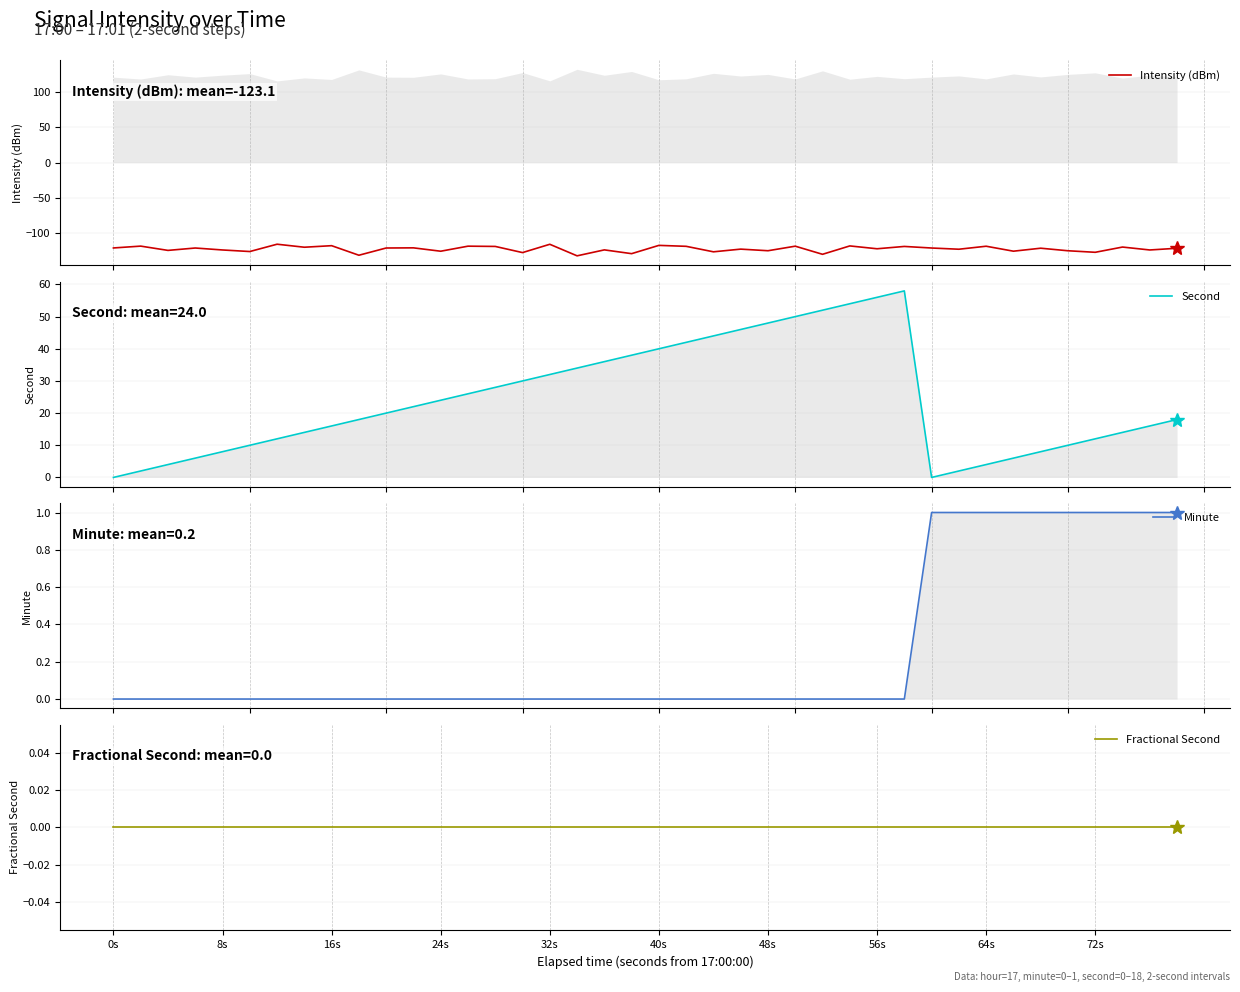

What is the minimum value for Intensity (dBm)?

-132.9